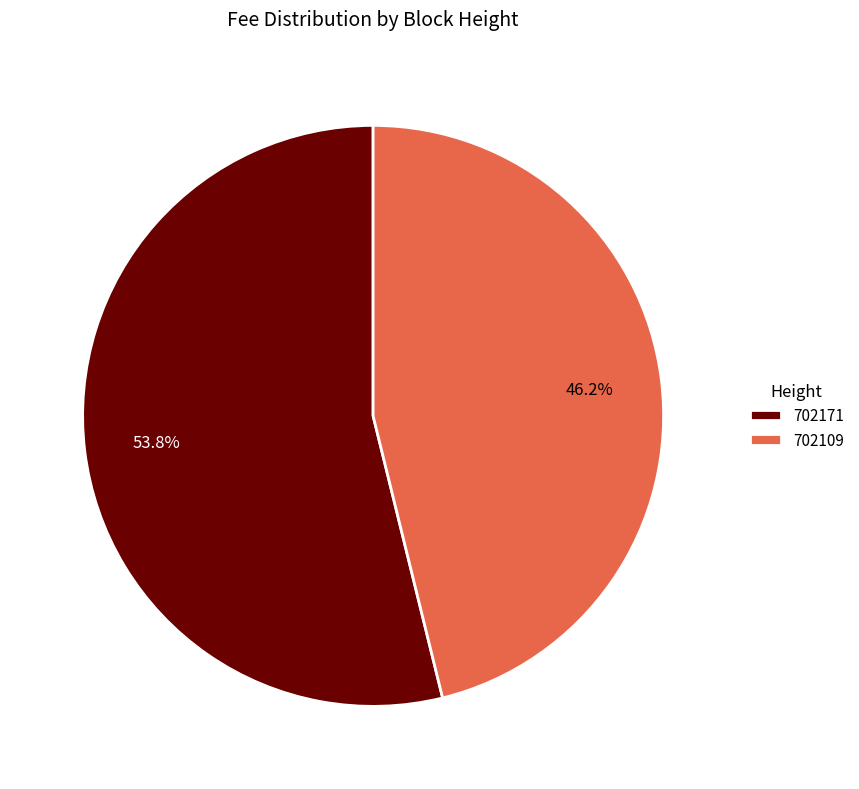

Which has a higher value, 702109 or 702171?

702171